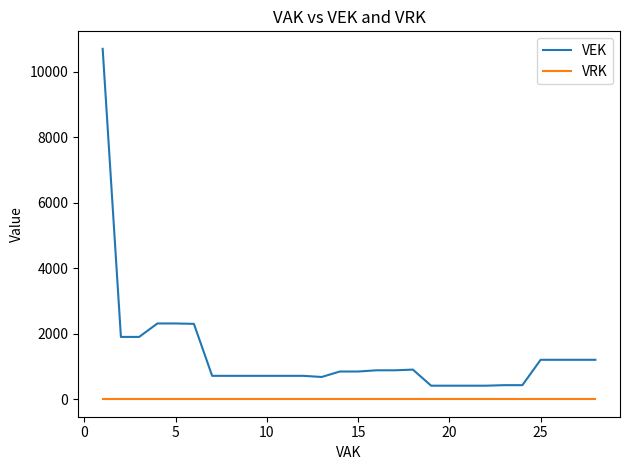

Which series has the largest range (max minus min)?

VEK